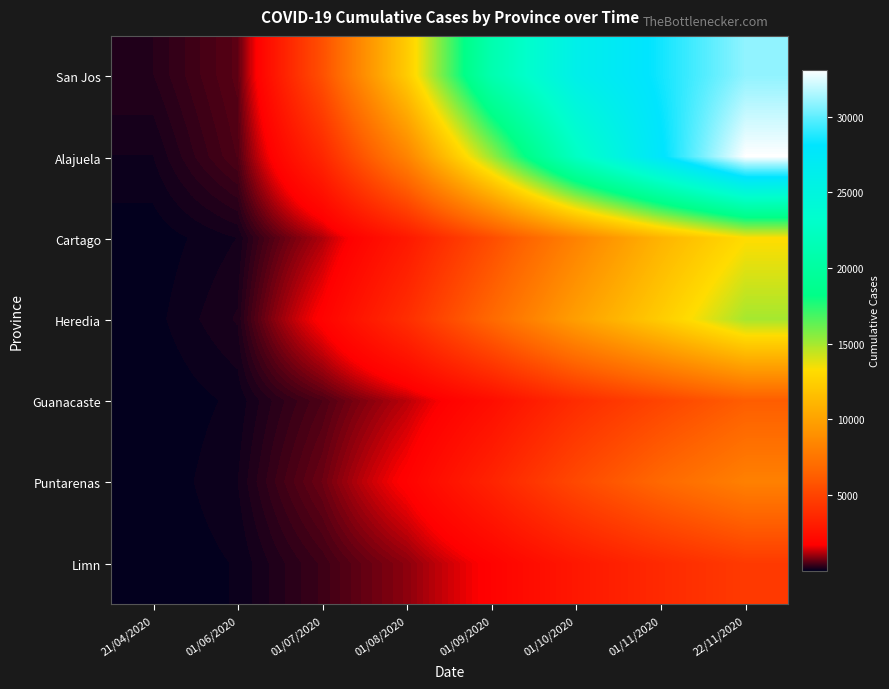

How many distinct data groups are displayed?

7